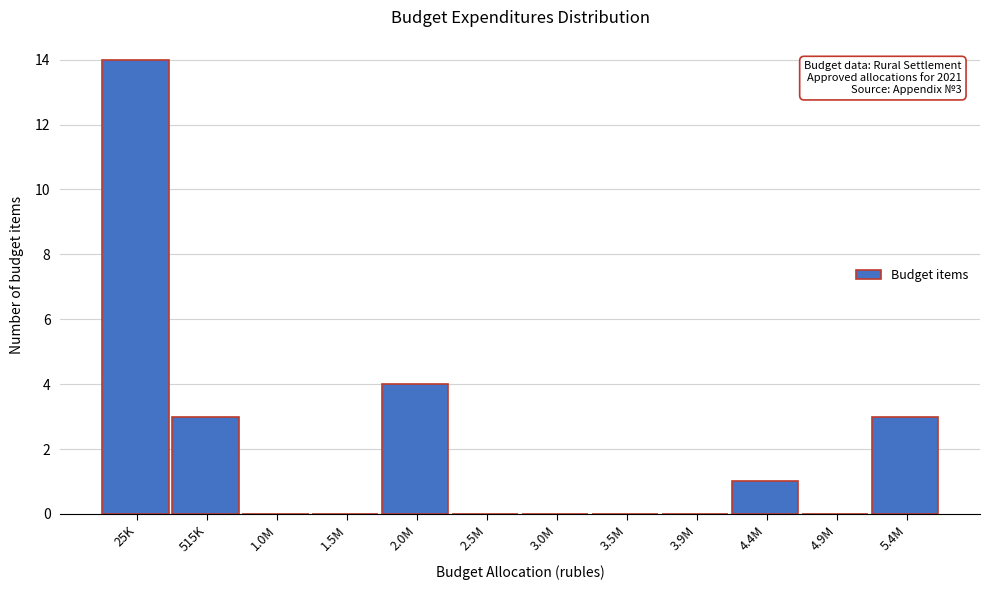

Reading left to right, extract all data points from this chart.

25K=14	515K=3	1.0M=0	1.5M=0	2.0M=4	2.5M=0	3.0M=0	3.5M=0	3.9M=0	4.4M=1	4.9M=0	5.4M=3